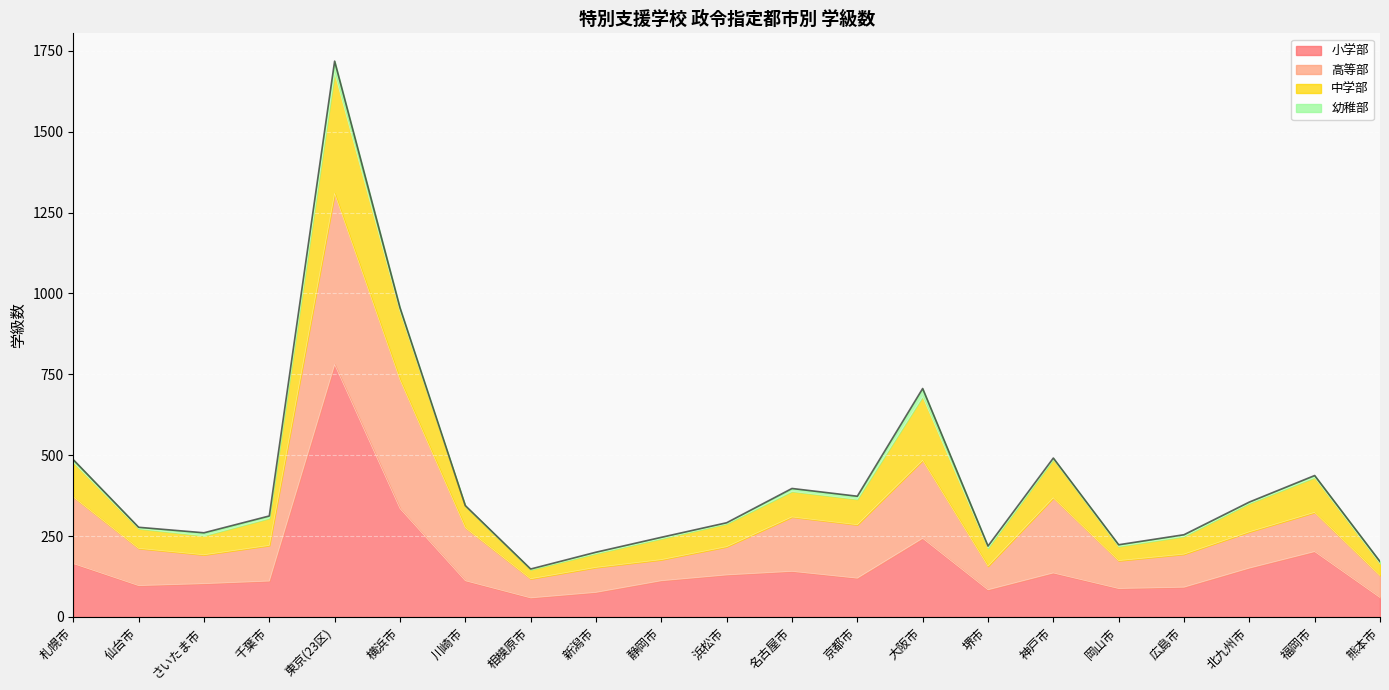

At which category is the sum across all series the highest?

東京(23区)